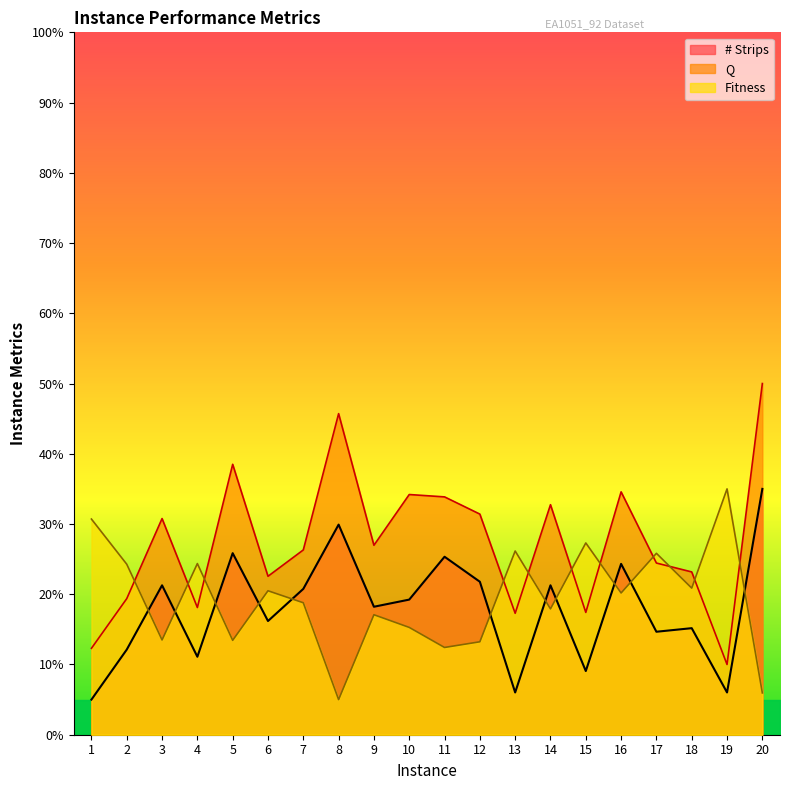

What is the highest value of the Fitness series?

35.0